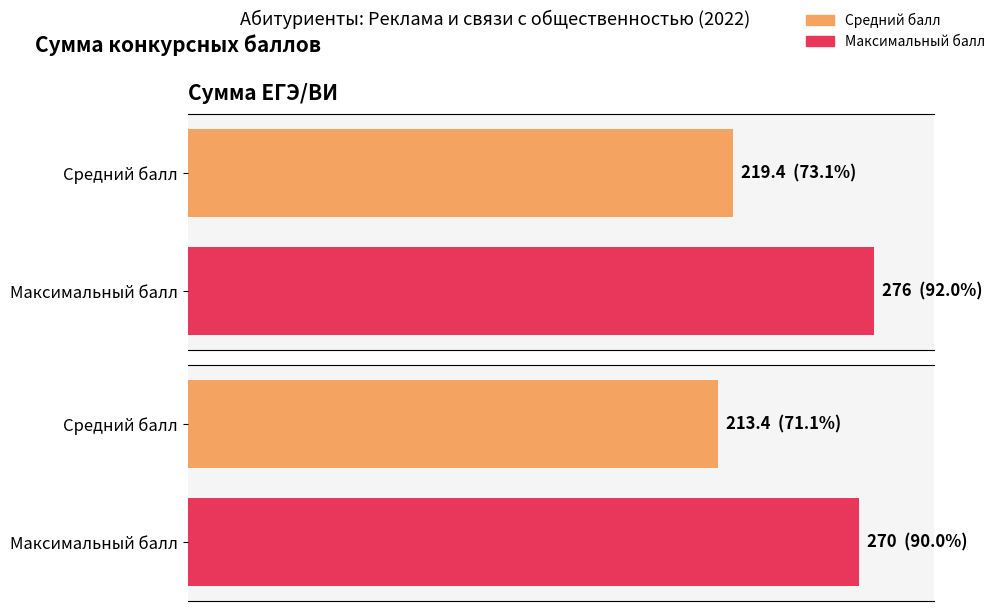

Is it true that Сумма ЕГЭ/ВИ equals 364 at 8?

False